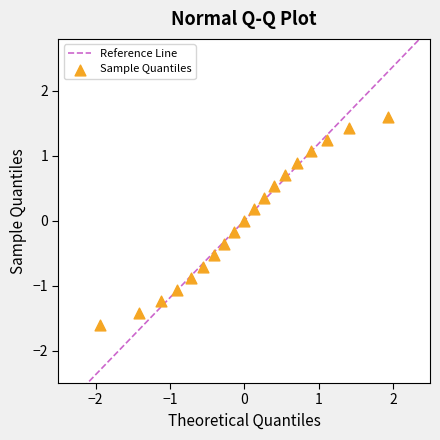

What is the range of X values (max minus min)?

3.9